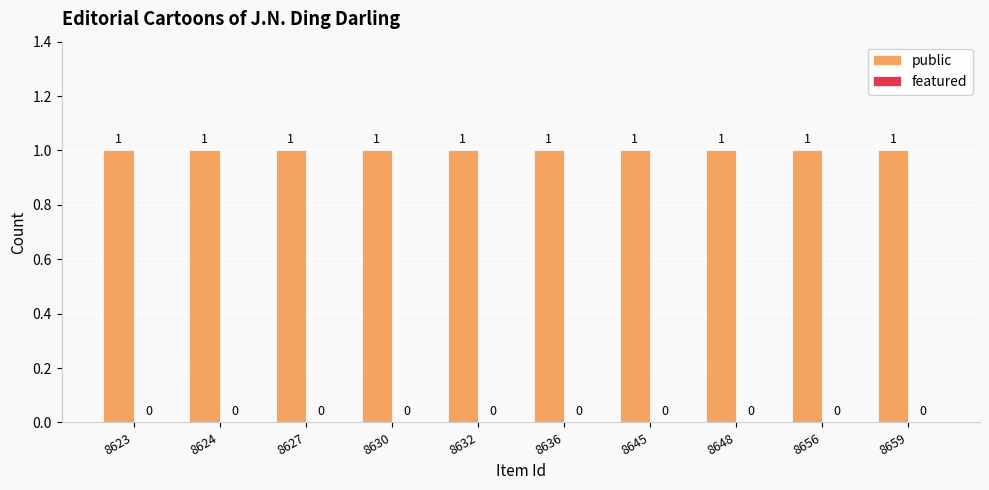

Which series changed the most between 8636 and 8659?

public